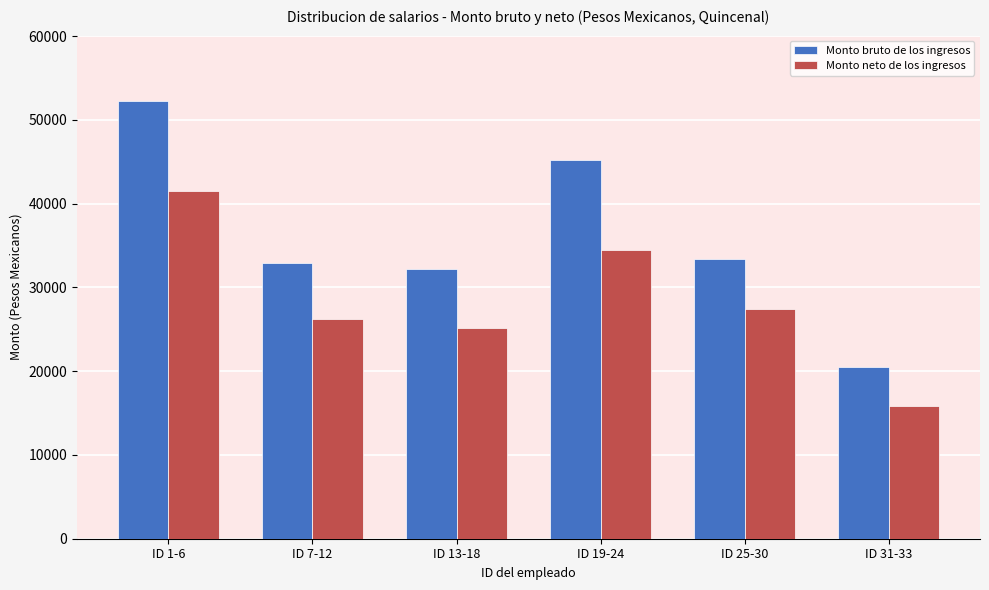

What position from the right is ID 25-30?

2